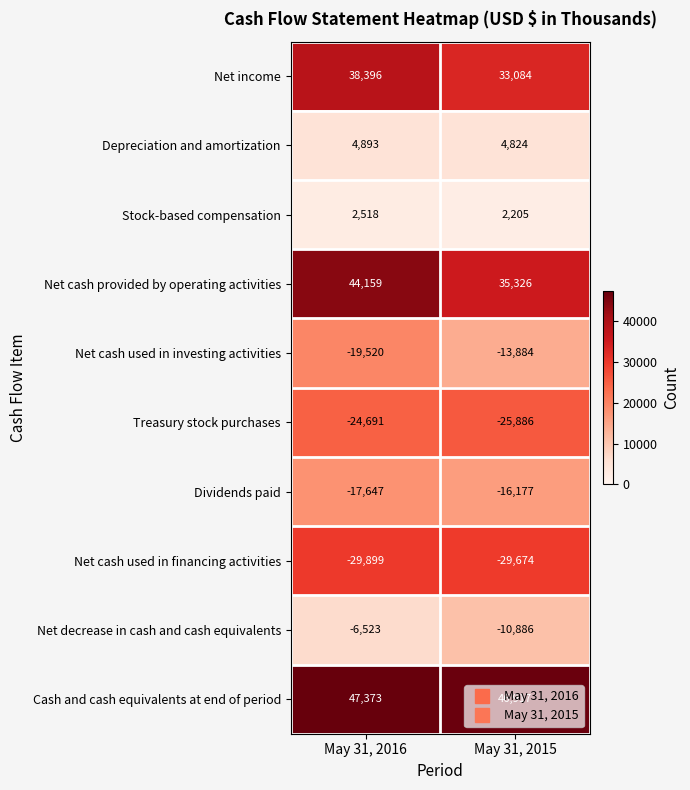

Count the number of data series in this chart.

10